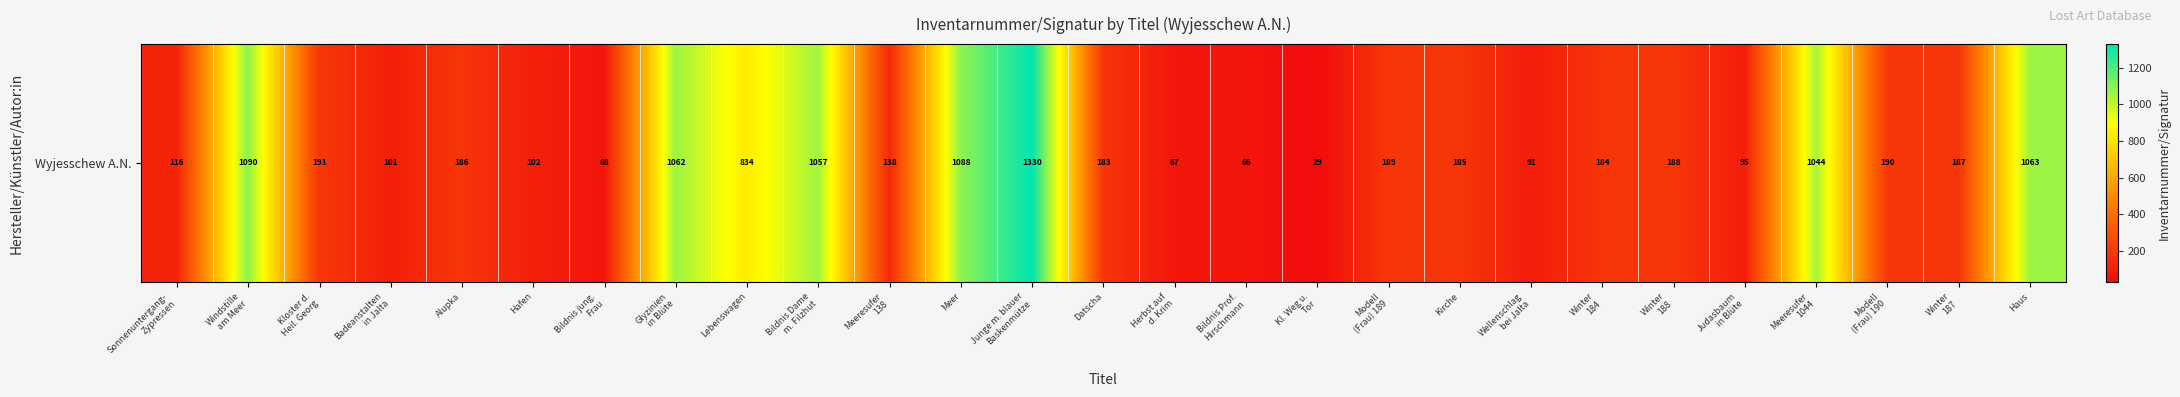

What is the average value?

412